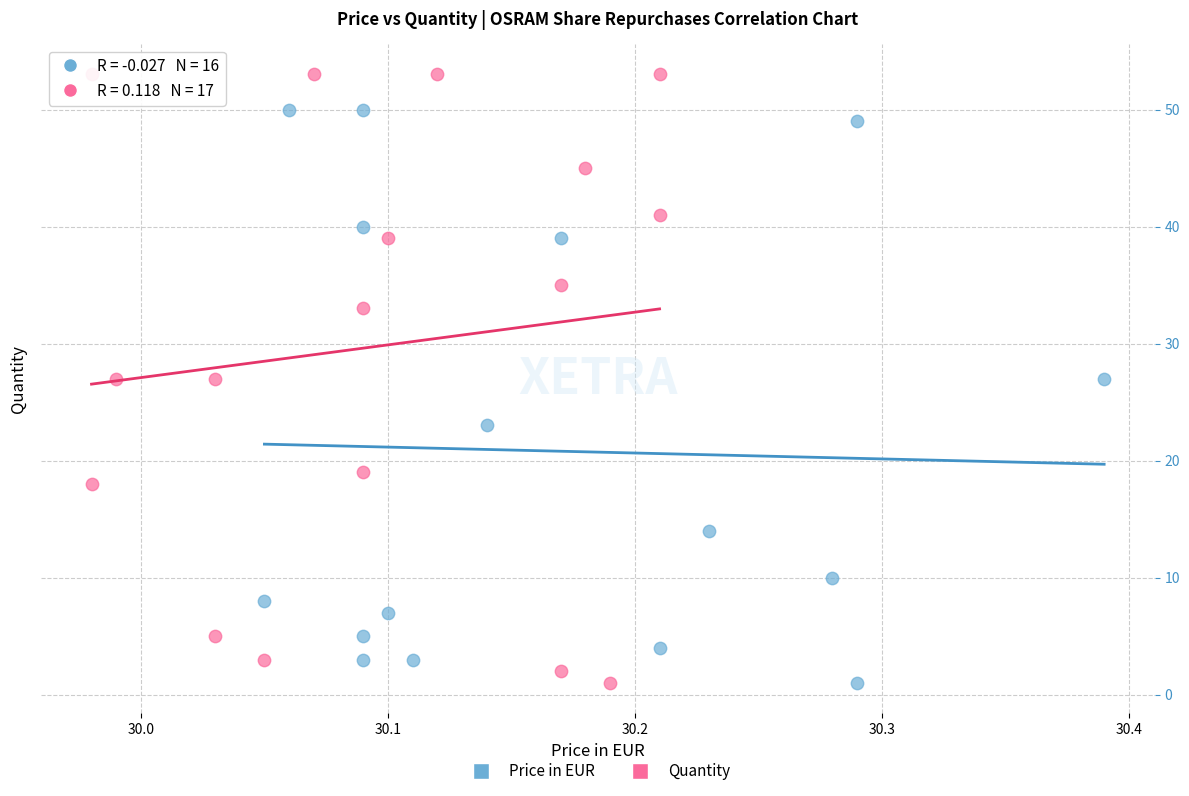

Which series has the largest Y range (max minus min)?

Quantity